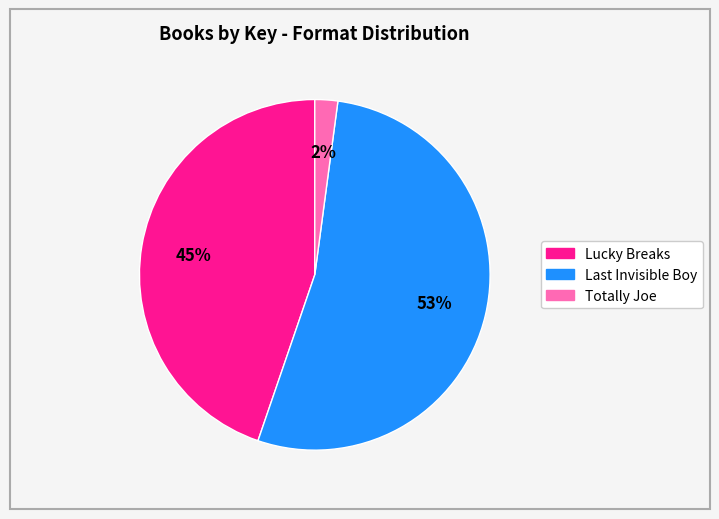

To the nearest percent, what portion does Lucky Breaks represent?

45%